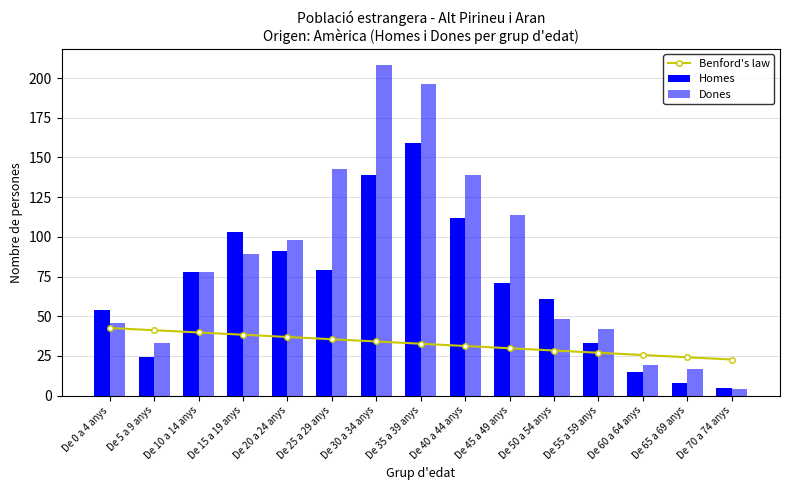

What is the average value of the Dones series?

84.9